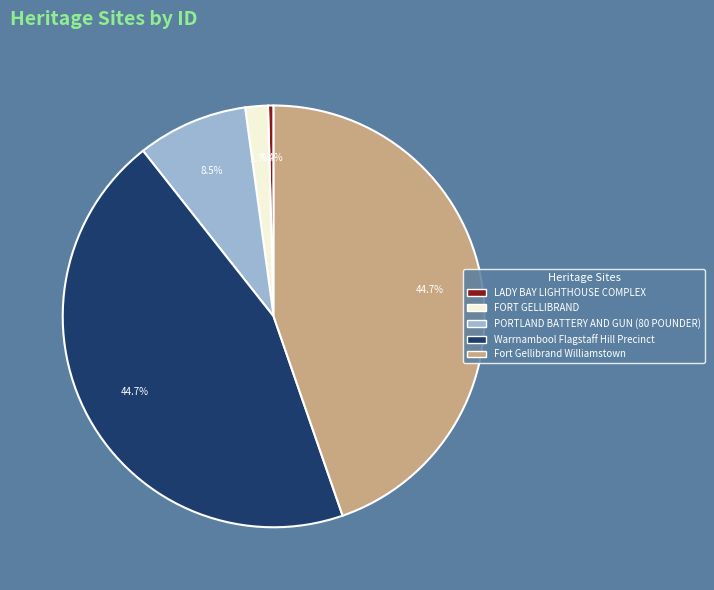

How many slices are in this pie chart?

5